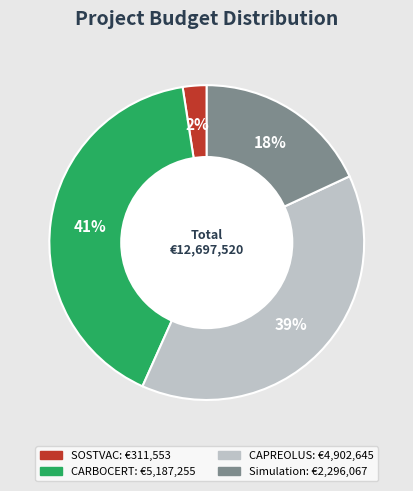

Does CARBOCERT account for over 50% of the chart?

No